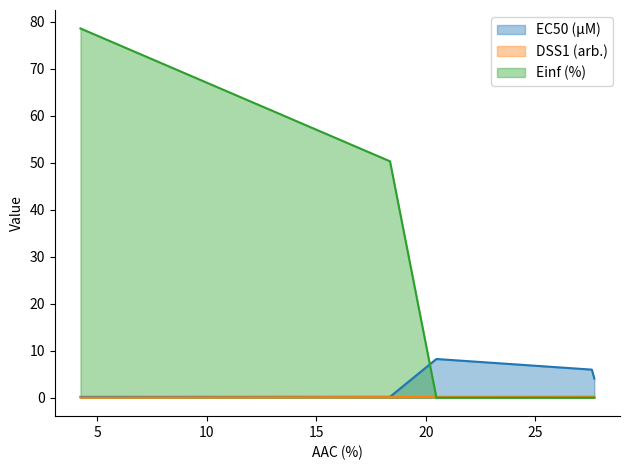

What is the maximum value for EC50 (µM)?

8.2